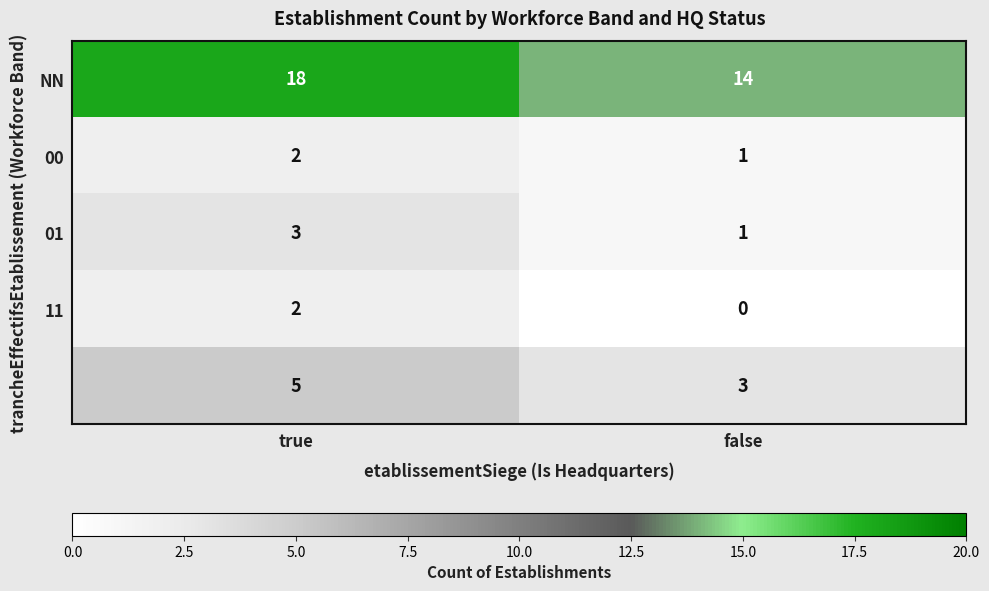

What is the total value across all series at true?

30